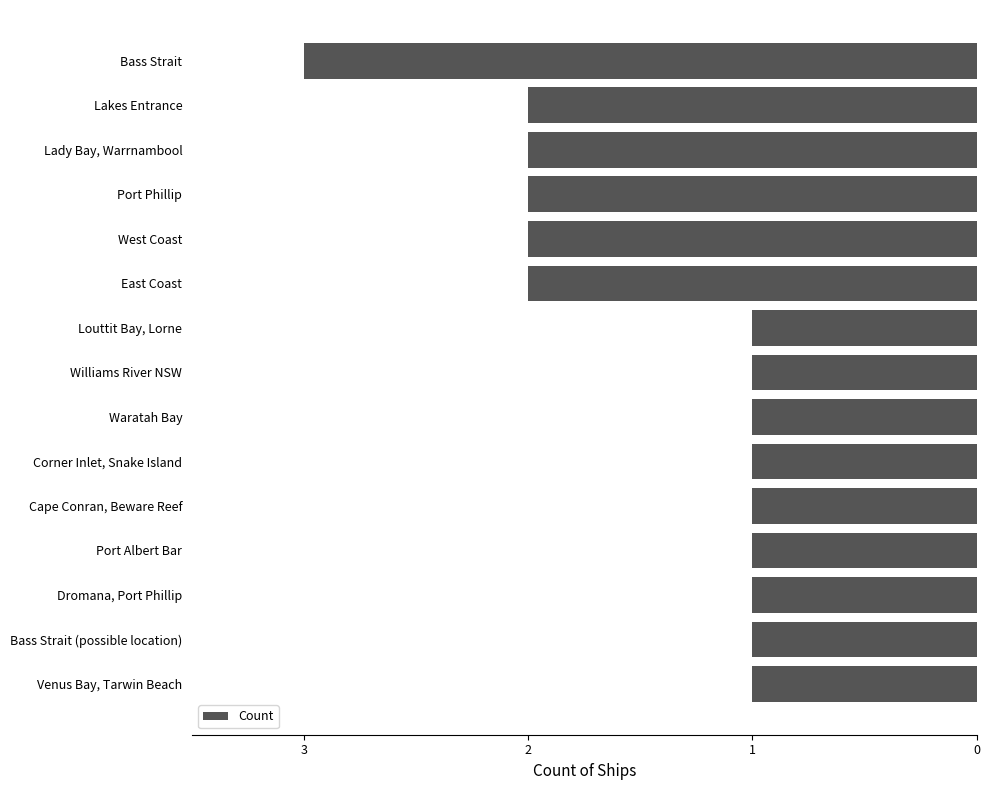

Does the chart contain any negative values?

Yes